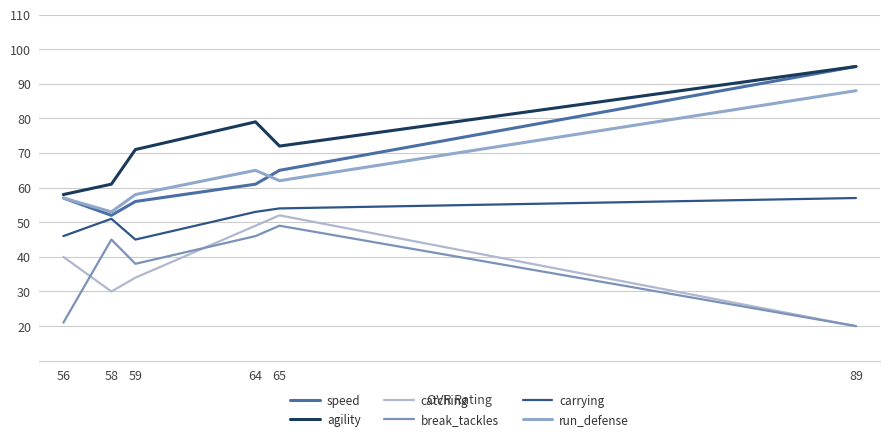

Which series has the largest total across all categories?

agility